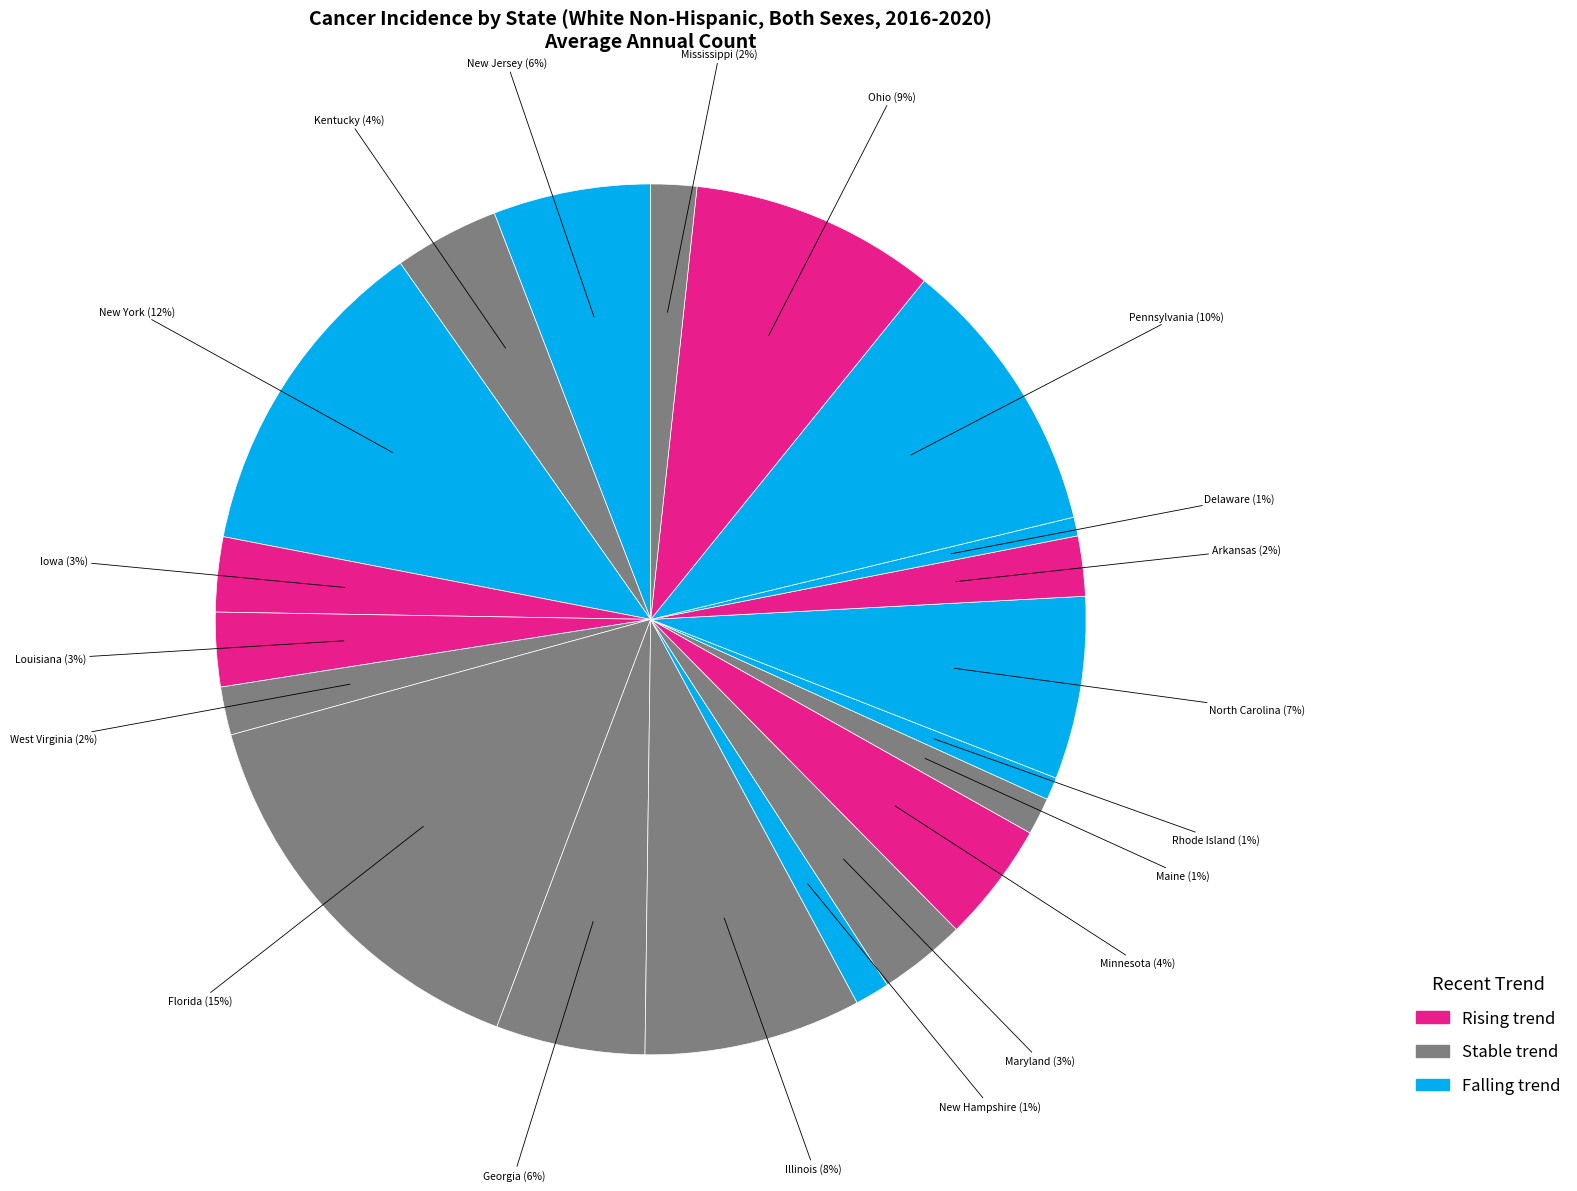

Is North Carolina the majority of the pie?

No